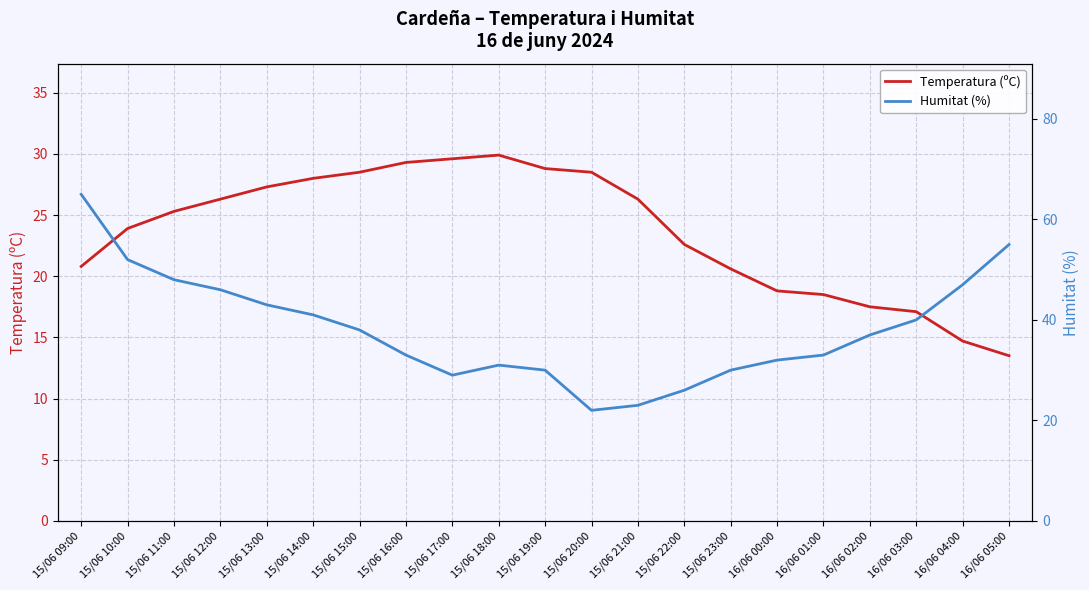

Which category has the lowest value across all series?

16/06 05:00